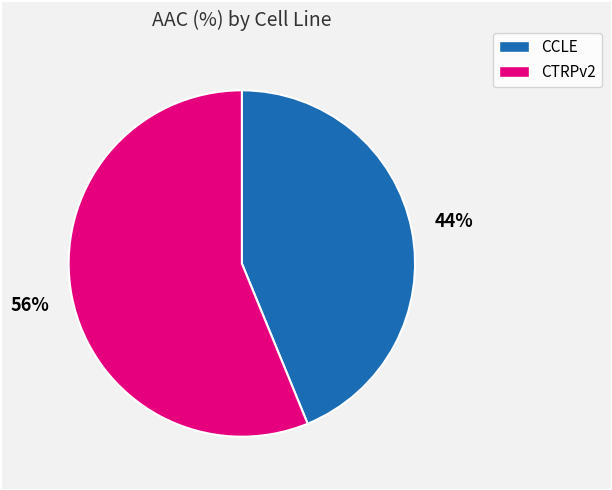

Which category accounts for the majority?

CTRPv2